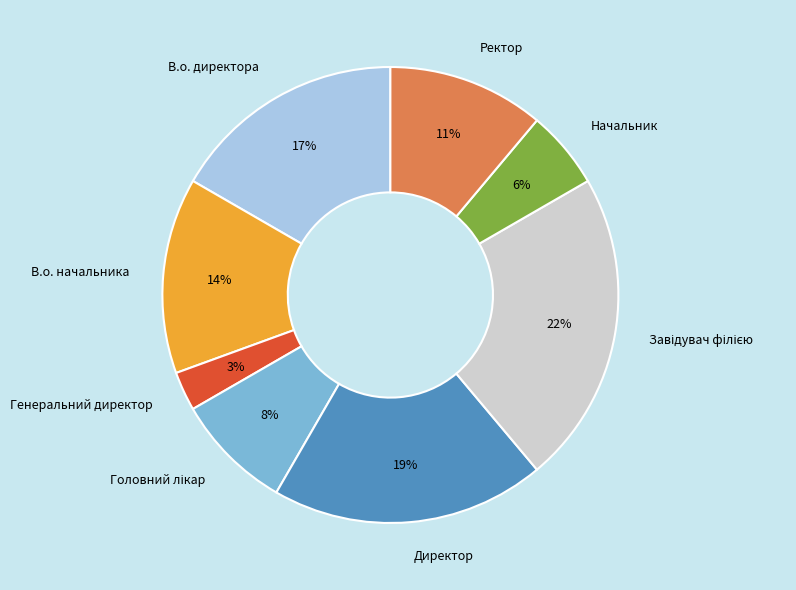

What is the smallest slice in the pie chart?

Генеральний директор